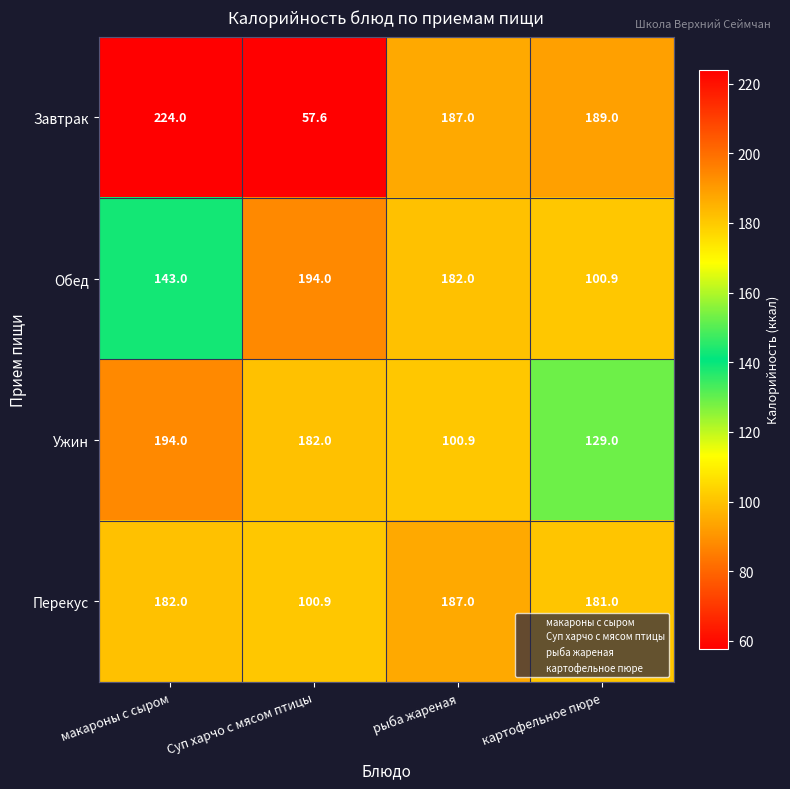

How many distinct data groups are displayed?

4